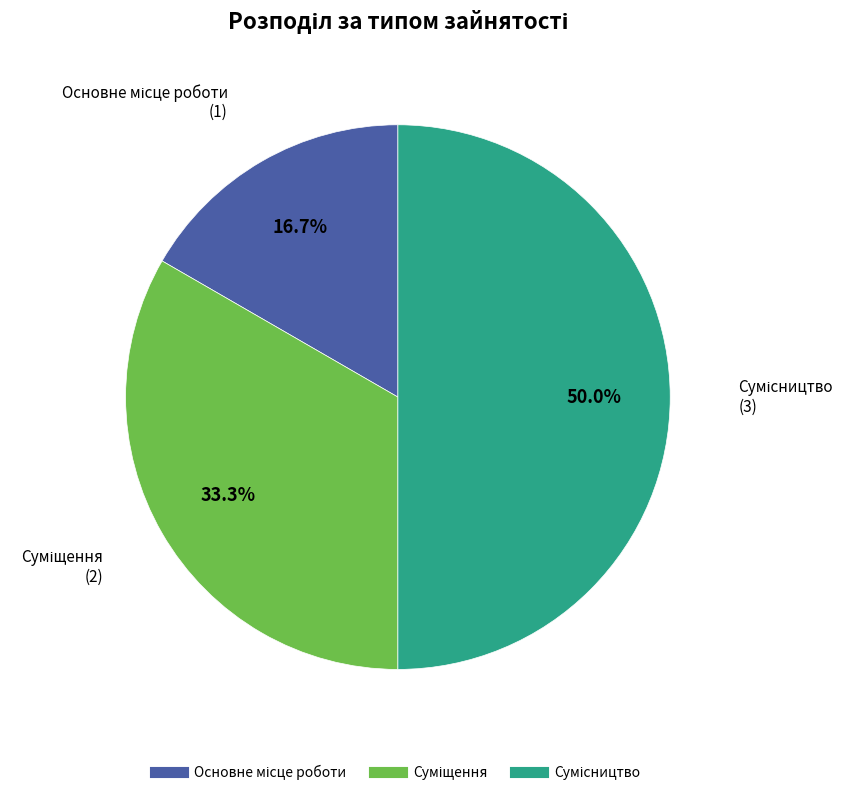

What is the largest slice in the pie chart?

Сумісництво